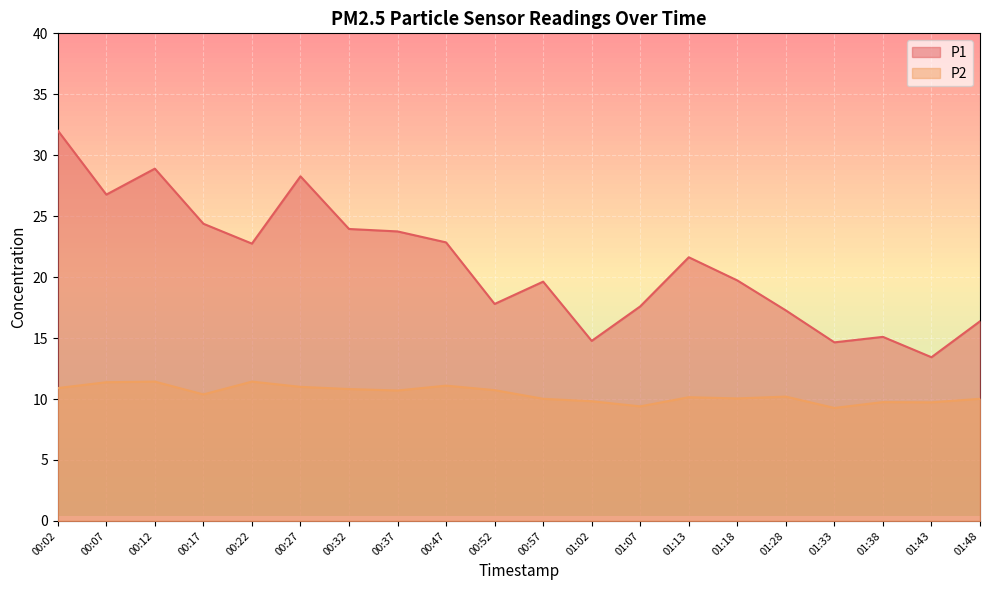

The value of P1 at 00:52 is 17.8. True or false?

True